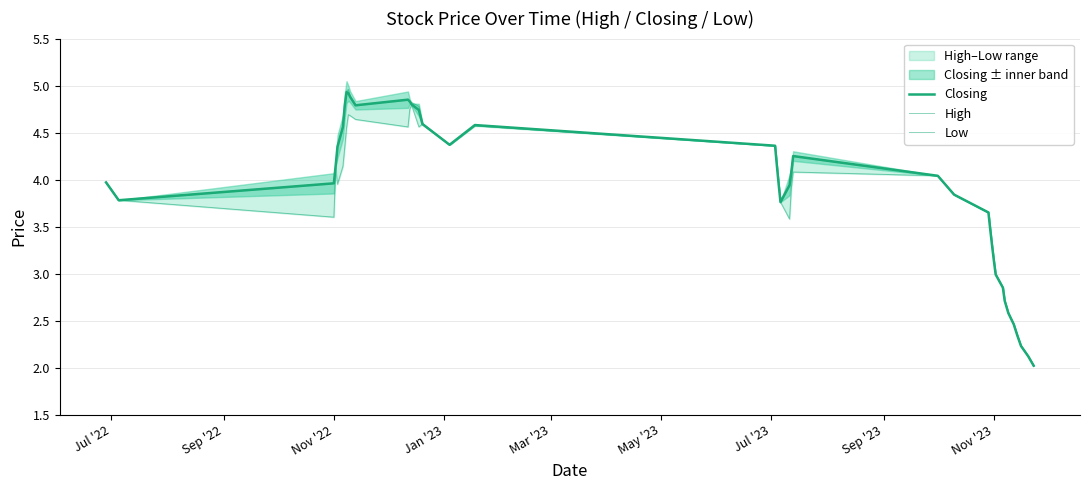

True or false: Low has more than 2 points higher than both neighbors.

True